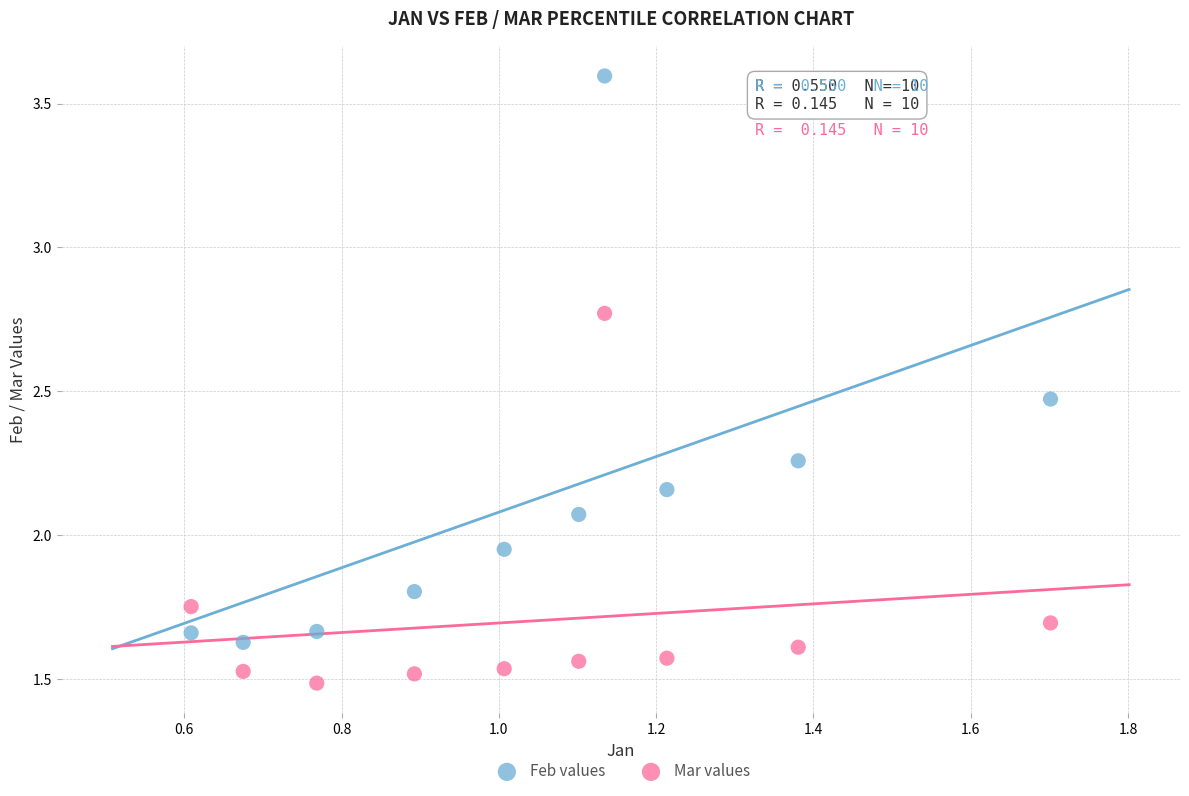

Which series contains the lowest Y value?

Mar values